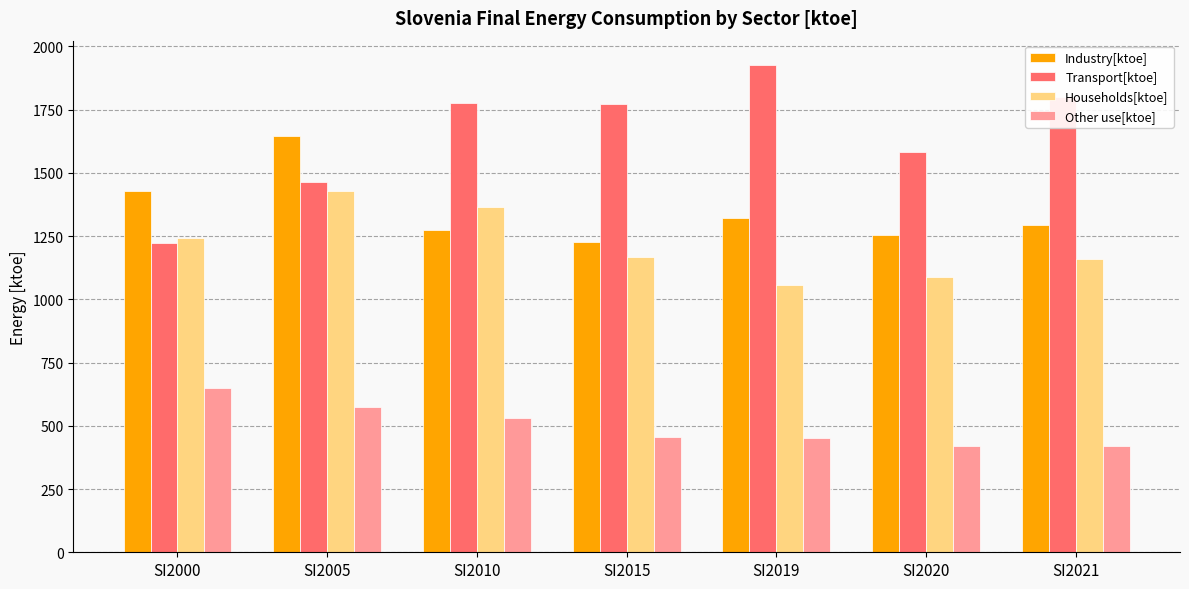

Which series has the largest range (max minus min)?

Transport[ktoe]